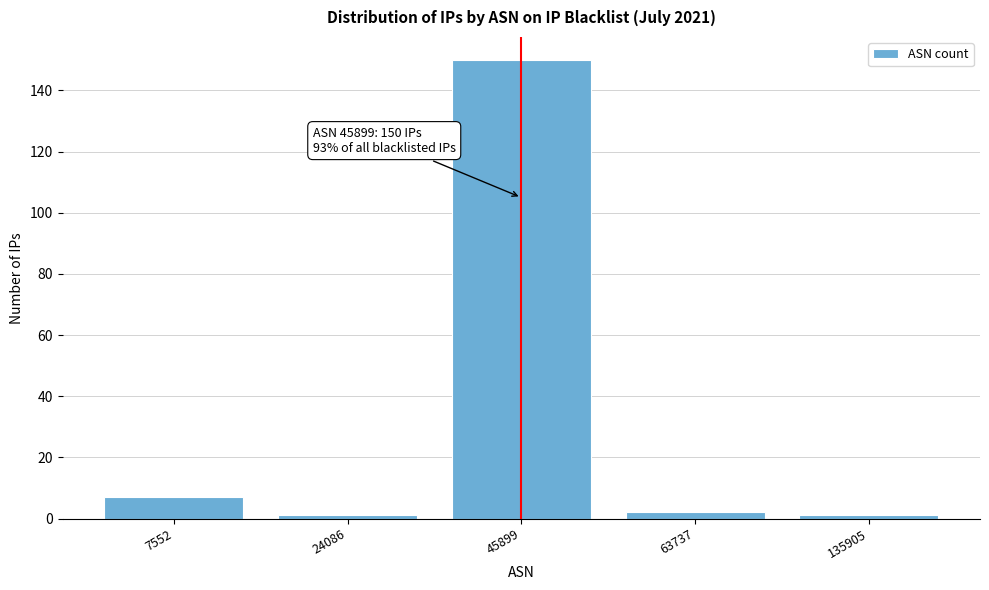

Reading left to right, extract all data points from this chart.

7	1	150	2	1